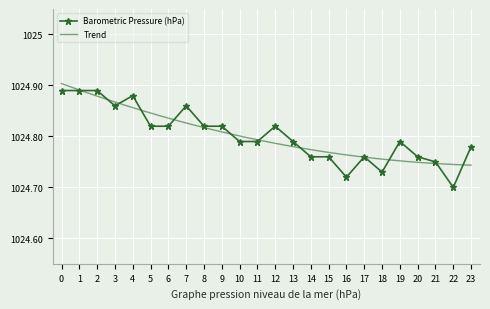

True or false: there are more than 0 points higher than both neighbors.

True